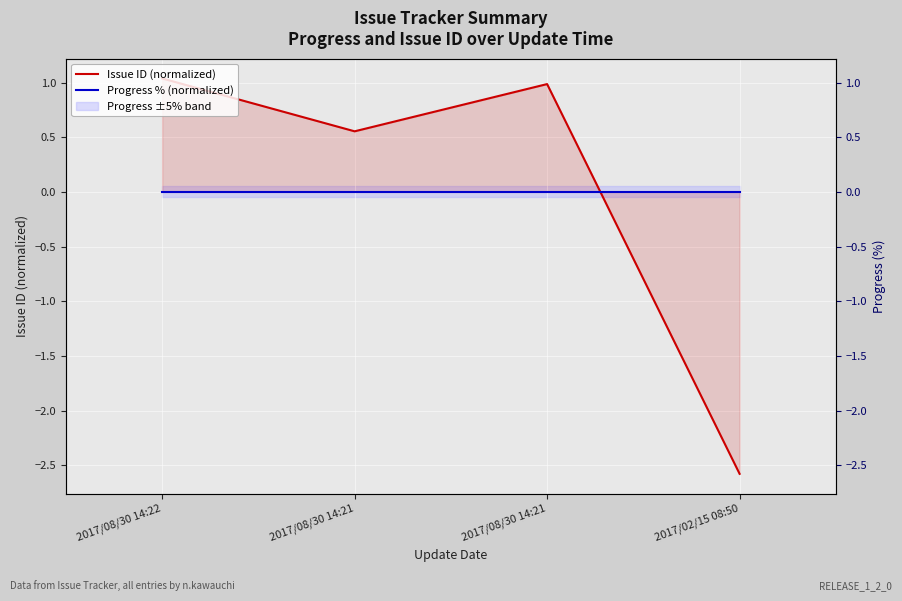

What is the value of the Issue ID (normalized) point at the 3rd from the left?

0.6